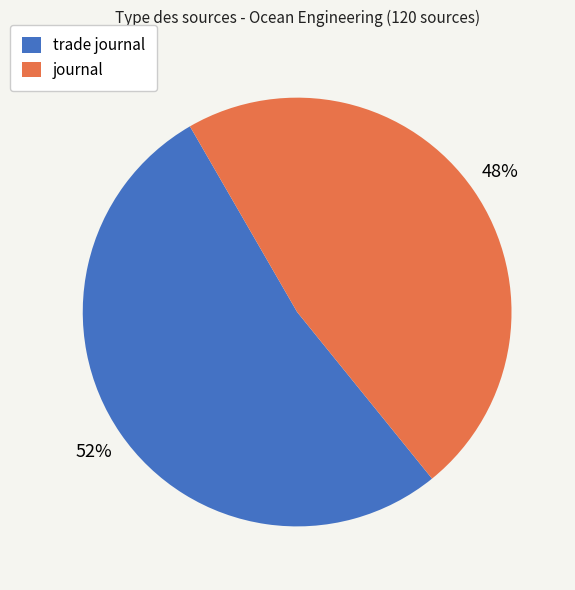

The journal slice represents 60% of the pie. True or false?

False